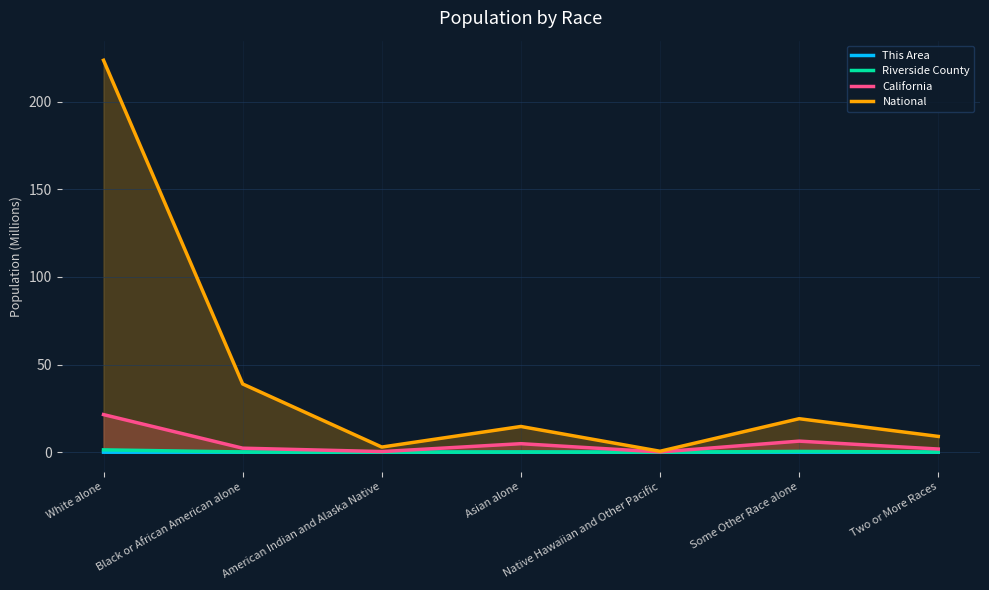

True or false: This Area has a value of 0.0 at Black or African American alone.

False